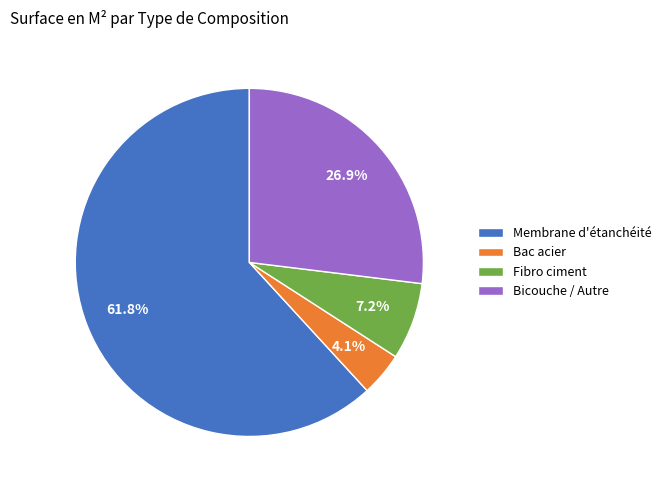

How many slices are in this pie chart?

4